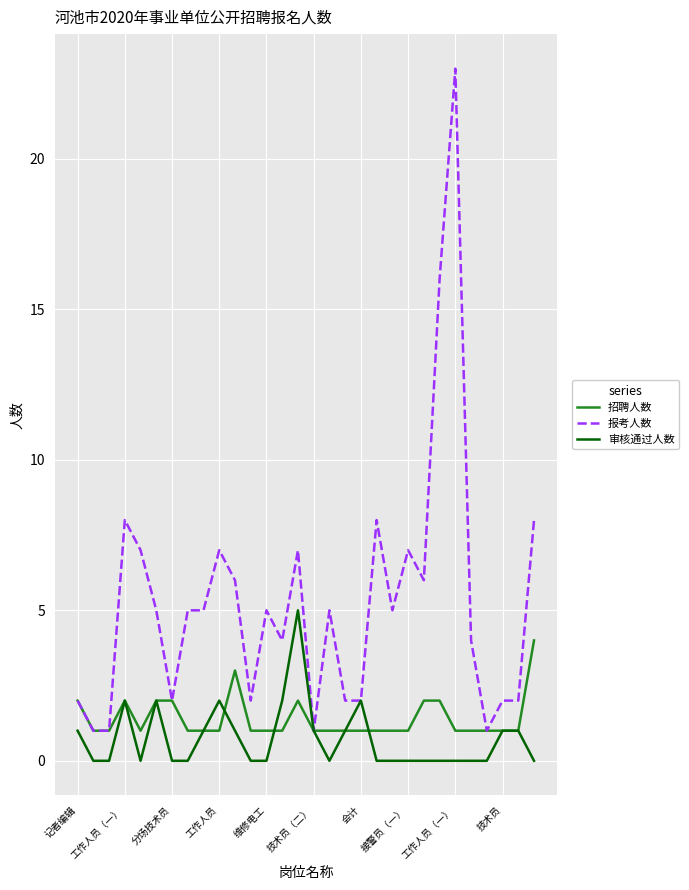

Count the number of categories in the chart.

30